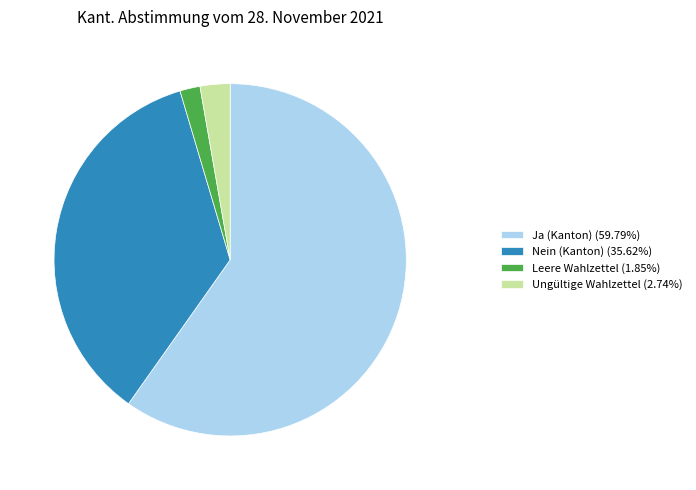

Combined, do Leere Wahlzettel (1.85%) and Ja (Kanton) (59.79%) account for over 50%?

Yes